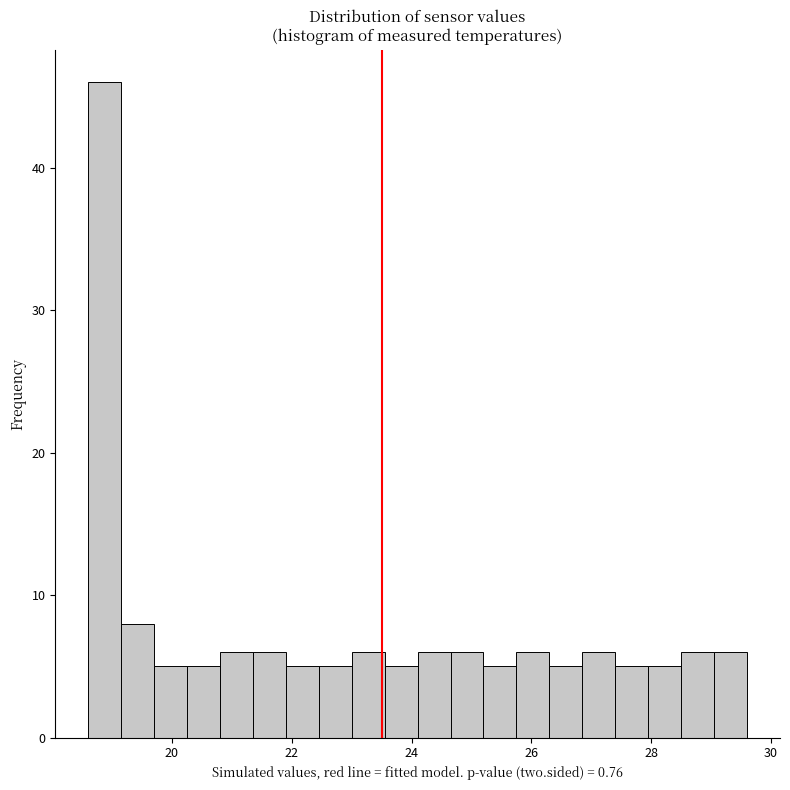

Around what value on the x-axis is the tallest bar? Give the approximate position of its centre, as read against the axis.

18.8